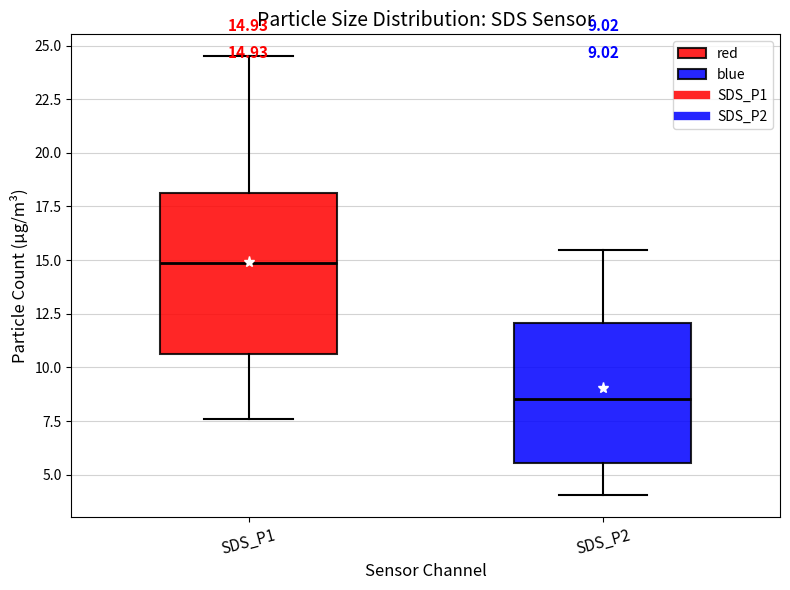

Which box is the tallest, from its lower edge to its upper edge?

SDS_P1